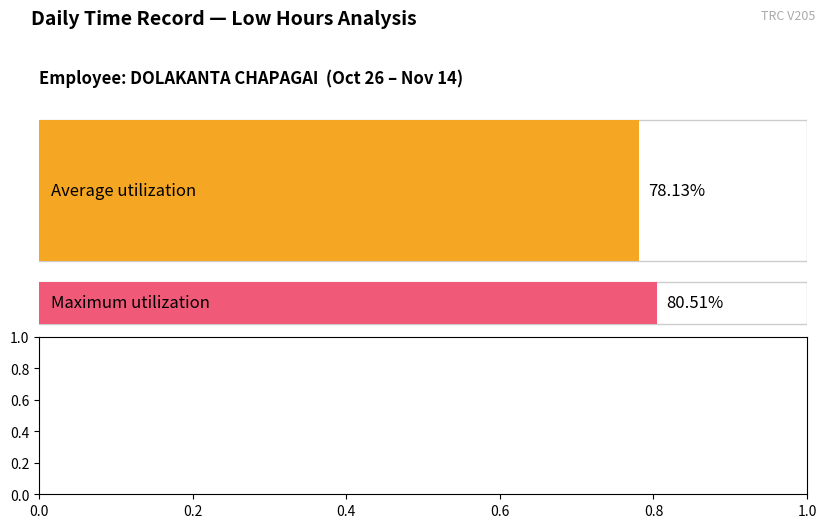

Are the bars grouped side by side (vs. stacked)?

No